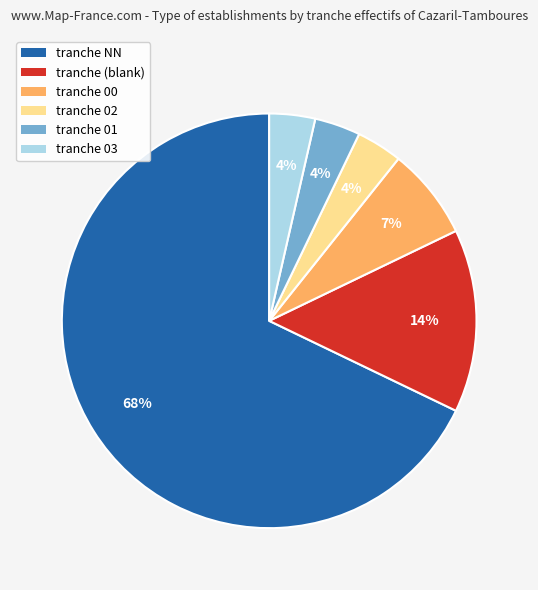

True or false: tranche 02 accounts for 15% of the total.

False